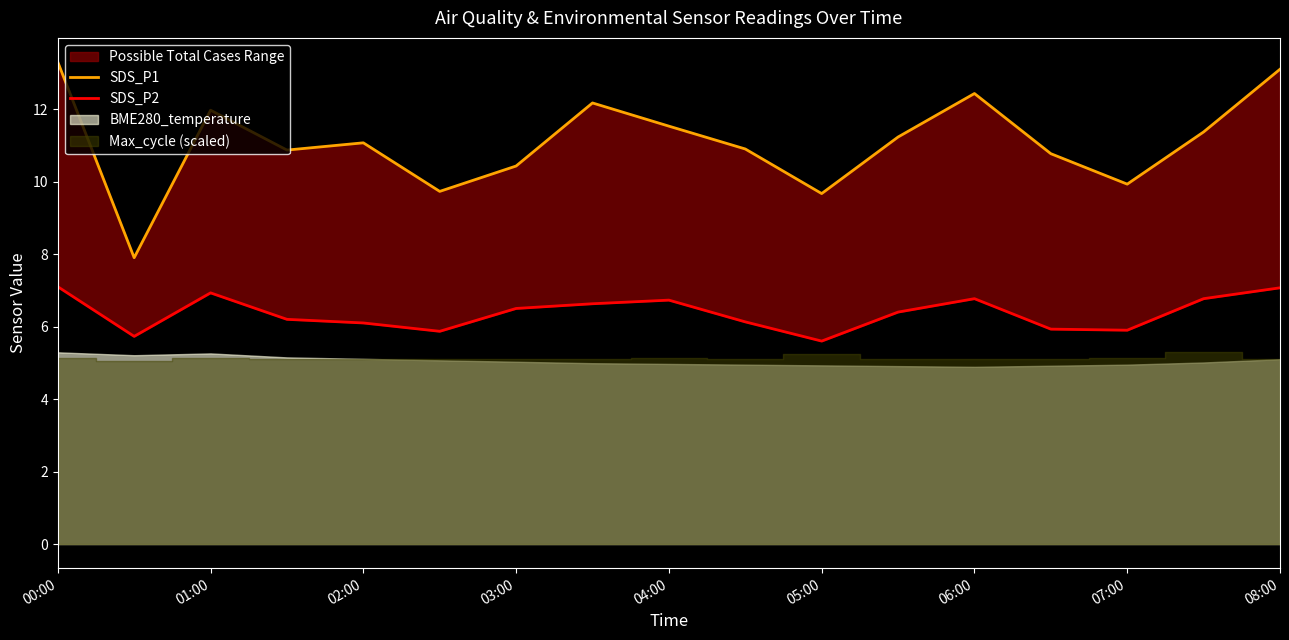

How many lines are shown in the chart?

2